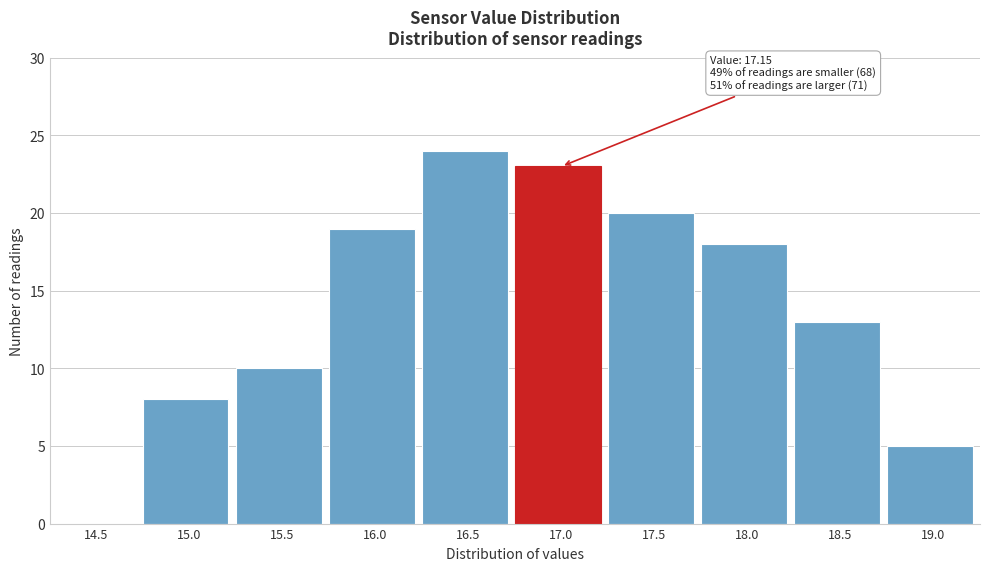

Reading left to right, transcribe all the data shown in this chart.

14.5=0	15.0=8	15.5=10	16.0=19	16.5=24	17.0=23	17.5=20	18.0=18	18.5=13	19.0=5